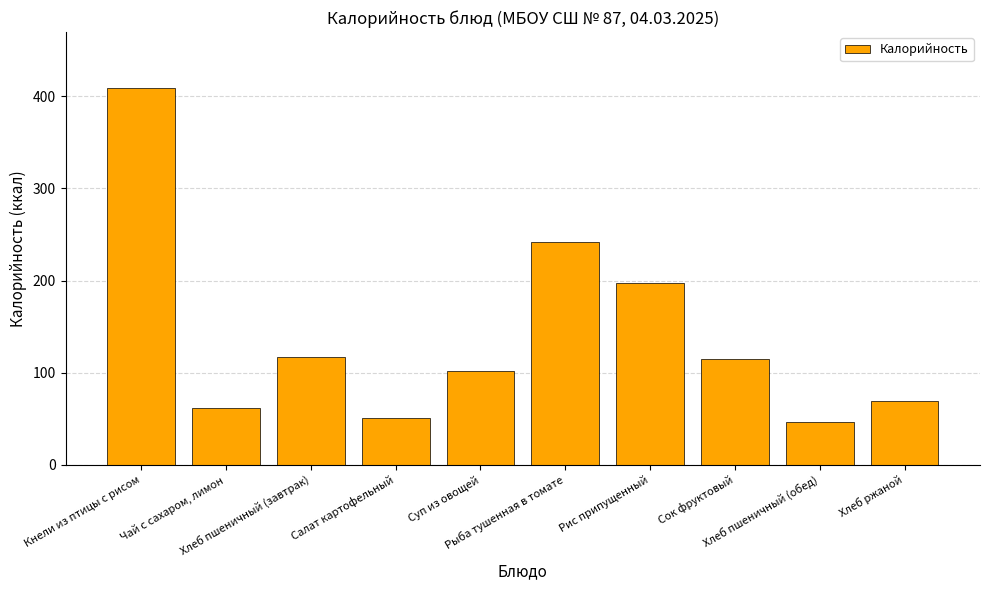

List the labels in order of value, smallest first.

Хлеб пшеничный (обед), Салат картофельный, Чай с сахаром, лимон, Хлеб ржаной, Суп из овощей, Сок фруктовый, Хлеб пшеничный (завтрак), Рис припущенный, Рыба тушенная в томате, Кнели из птицы с рисом